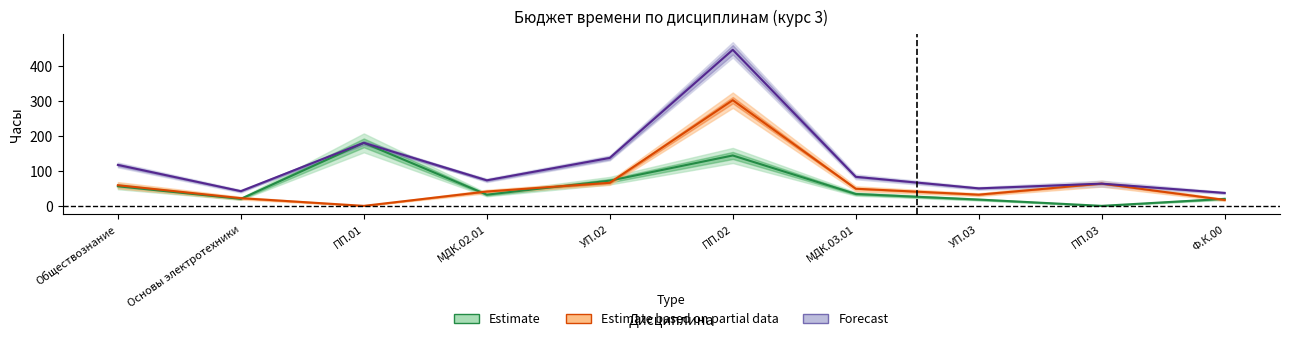

True or false: Семестр 5 (Estimate) has a value of 12.6 at Ф.К.00.

False